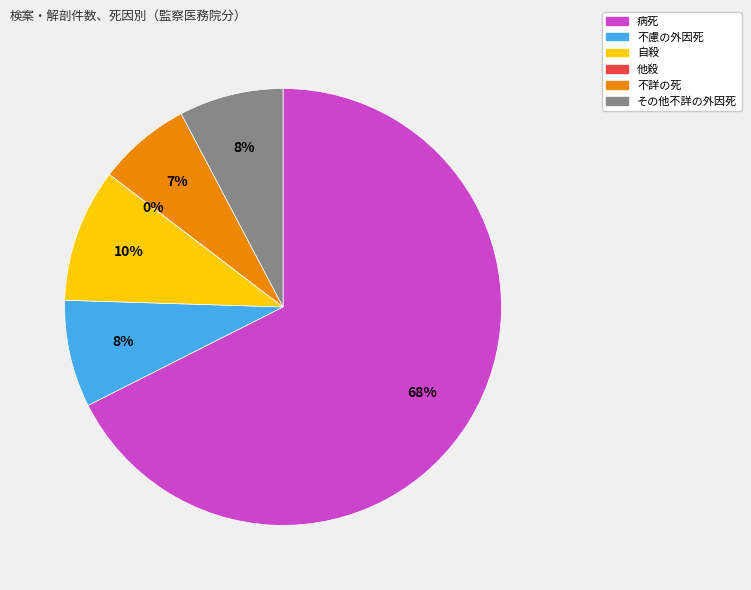

Which slice is the smallest?

他殺